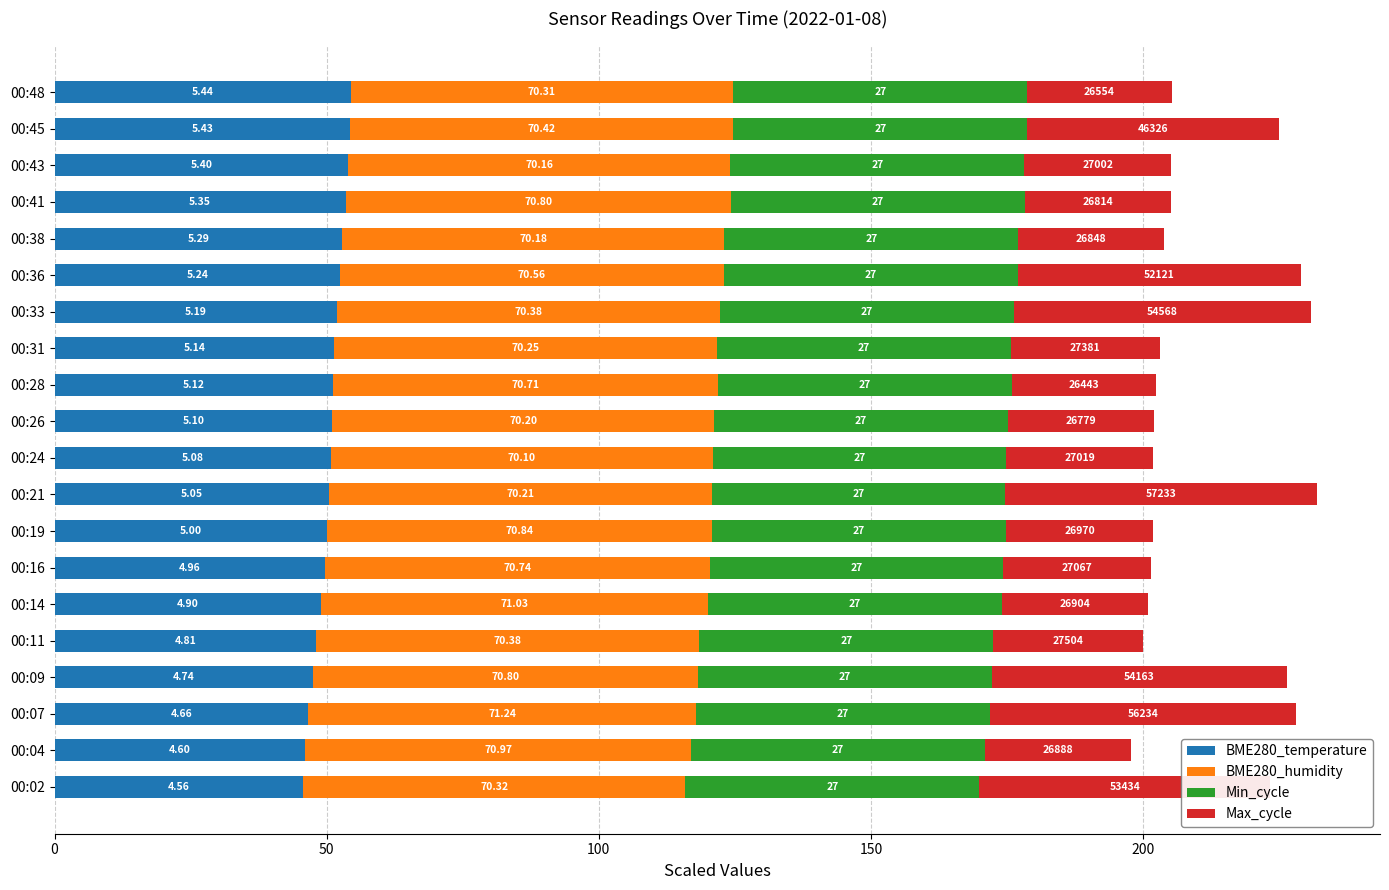

What is the average value of the BME280_temperature series?

50.5